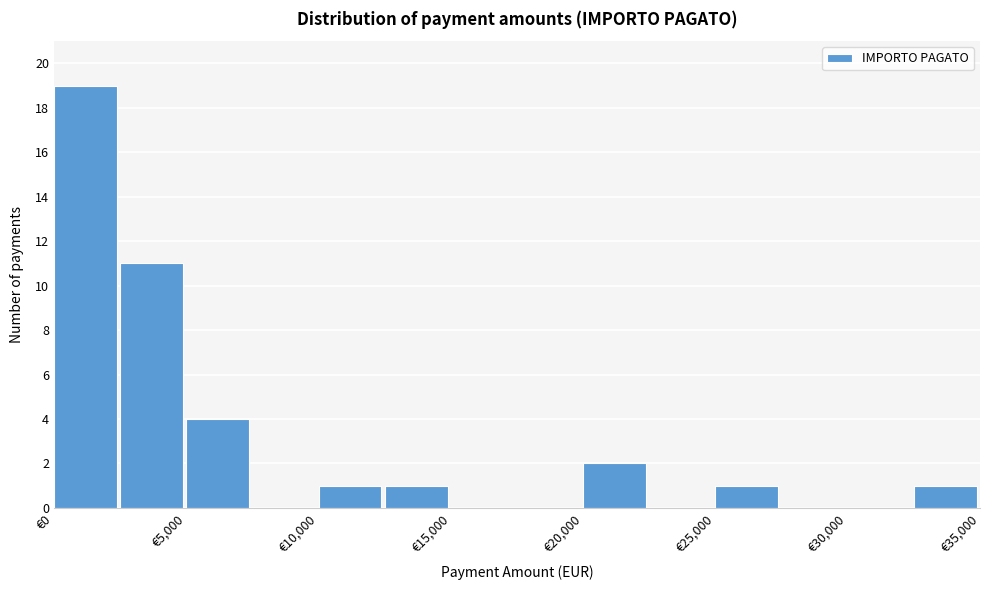

Over which range of the x-axis is the bar tallest?

0 to 2500